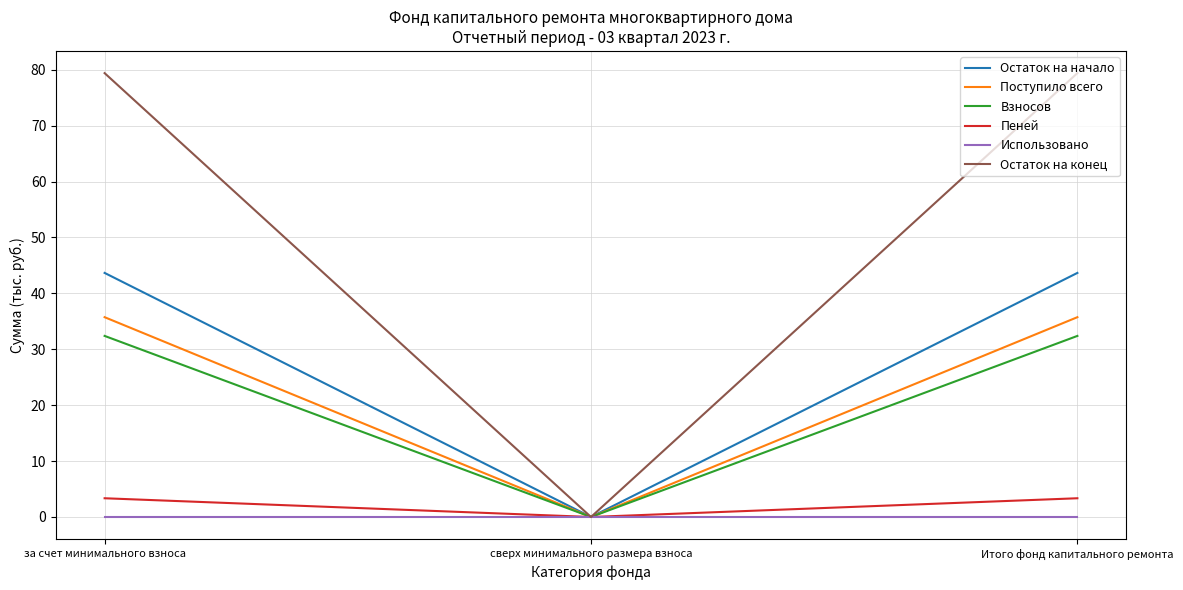

What position from the right is за счет минимального взноса?

3